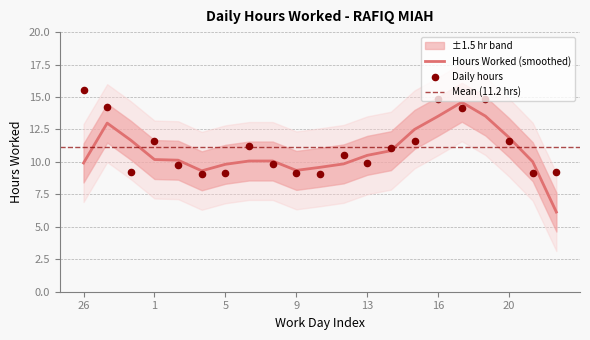

Between 7 and 15, which is larger?

15